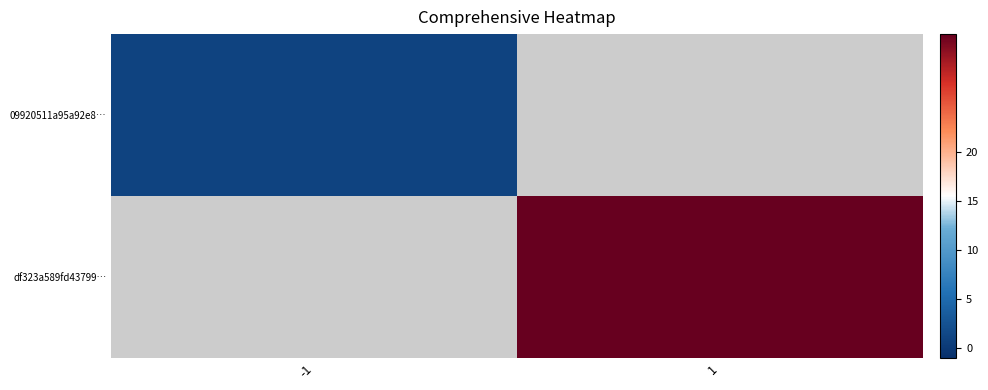

Which series has the largest range (max minus min)?

09920511a95a92e8…